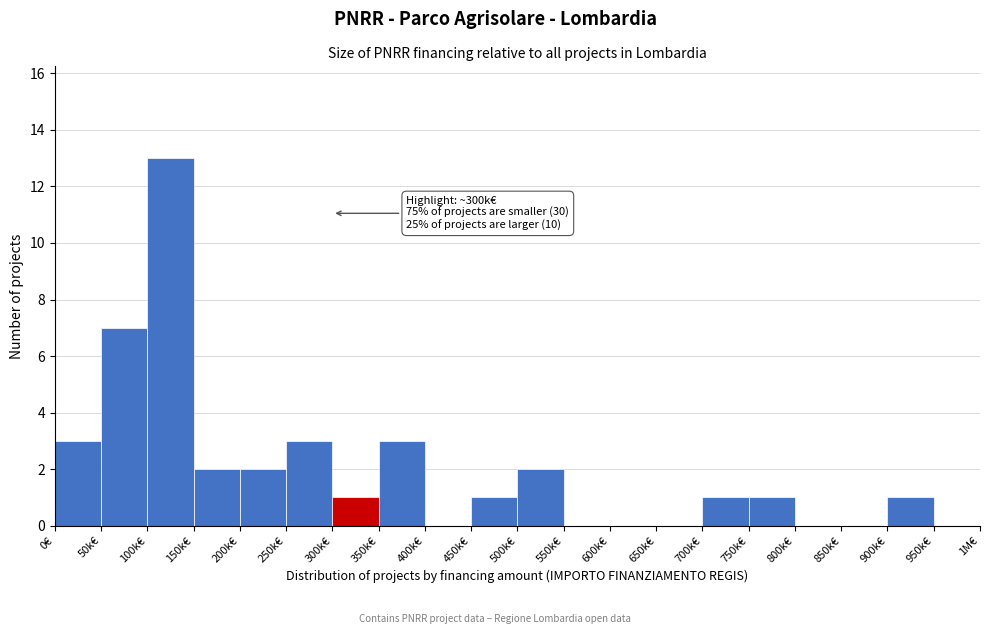

Reading left to right, what are all the values shown in this chart?

0€=3	50k€=7	100k€=13	150k€=2	200k€=2	250k€=3	300k€=1	350k€=3	400k€=0	450k€=1	500k€=2	550k€=0	600k€=0	650k€=0	700k€=1	750k€=1	800k€=0	850k€=0	900k€=1	950k€=0